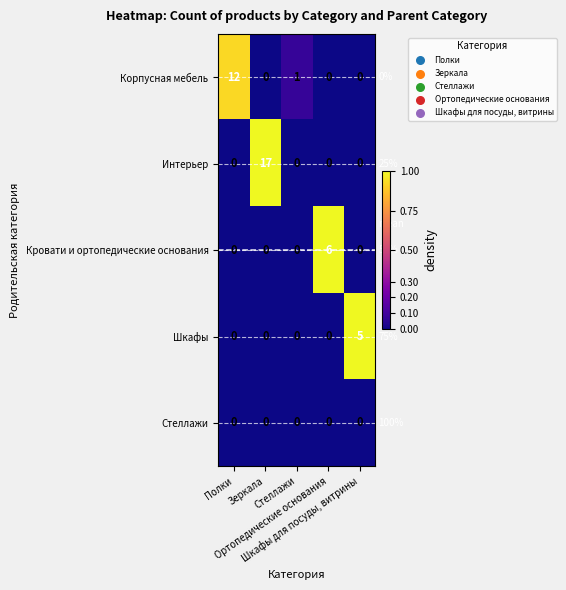

How many series are shown in this chart?

5